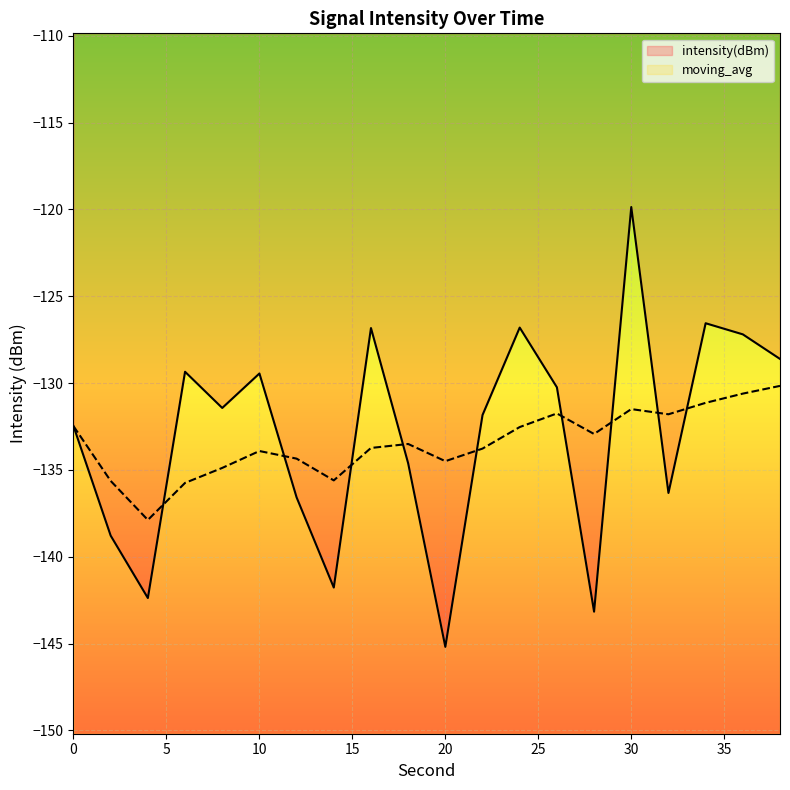

Which category has the lowest value in the moving_avg series?

20